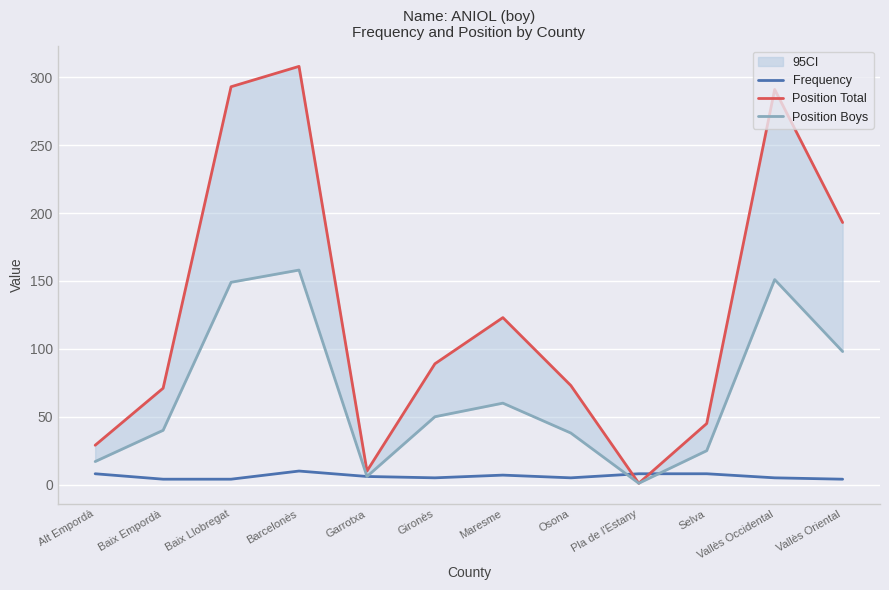

At which category does Position Boys reach its first local valley?

Garrotxa